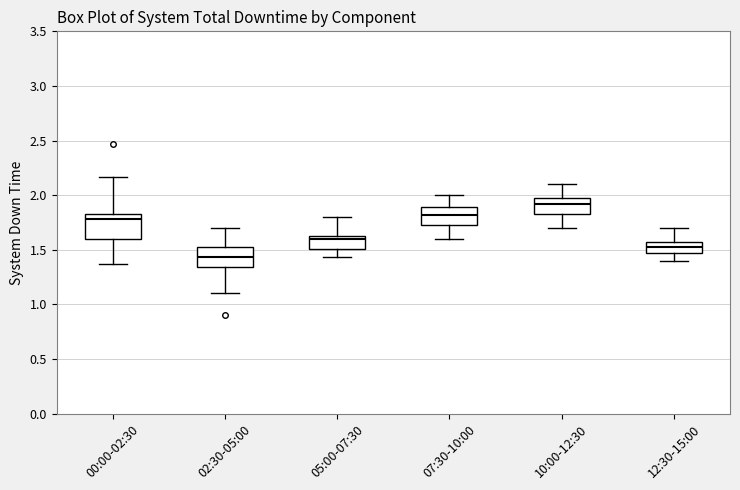

Reading left to right, transcribe this box plot: for each box, give where its median line is, the range the box spans, and where its two whiskers end, as read against the y-axis. The values are not printed on the chart, so give them approximately, as read against the axis.

00:00-02:30: median 1.80, box 1.60 to 1.85, whiskers 1.35 to 2.15
02:30-05:00: median 1.45, box 1.35 to 1.55, whiskers 1.10 to 1.70
05:00-07:30: median 1.60, box 1.50 to 1.65, whiskers 1.45 to 1.80
07:30-10:00: median 1.80, box 1.75 to 1.90, whiskers 1.60 to 2.00
10:00-12:30: median 1.90, box 1.85 to 1.95, whiskers 1.70 to 2.10
12:30-15:00: median 1.55 (inside the box), box 1.45 to 1.55, whiskers 1.40 to 1.70